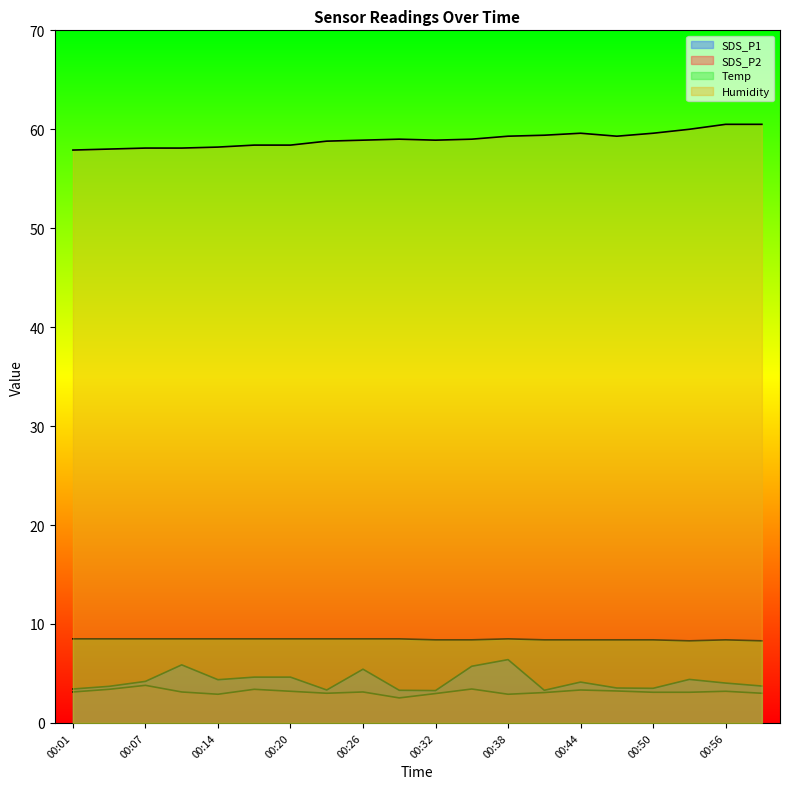

Which category has the lowest value in the SDS_P2 series?

00:29